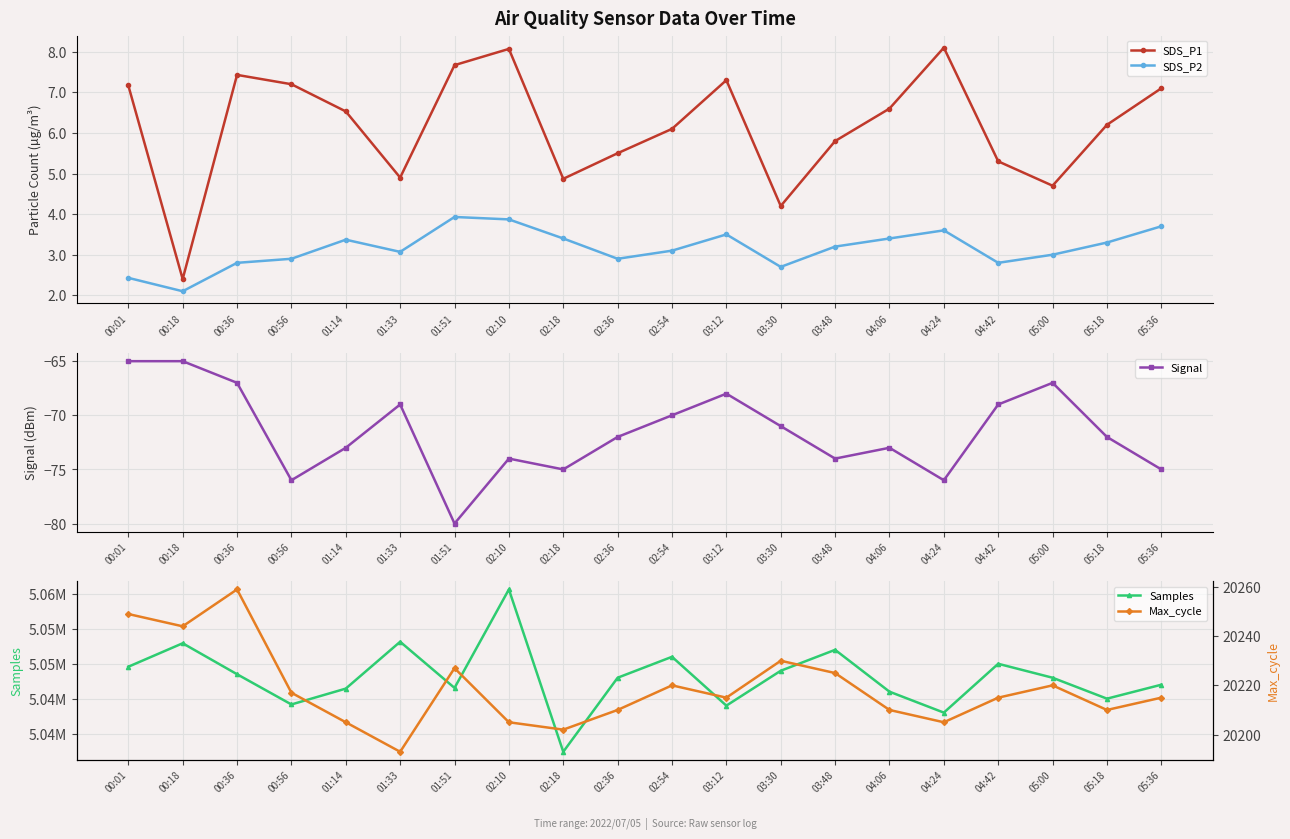

In SDS_P1, how many points are higher than both neighbors (excluding endpoints)?

4